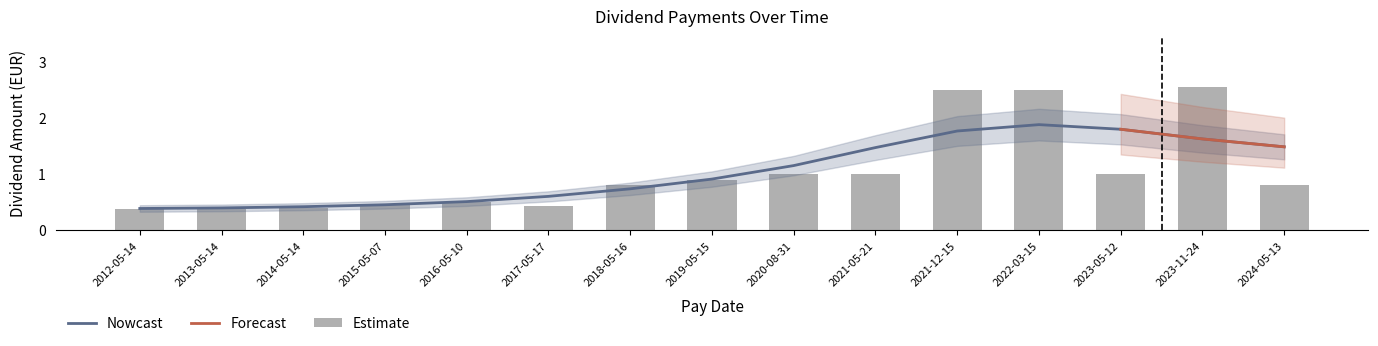

Read the value at 2012-05-14.

0.4